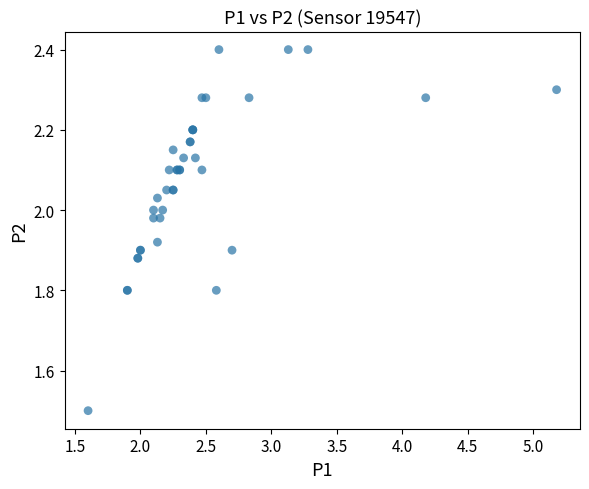

What Y value in the scatter plot is closest to 1?

1.5